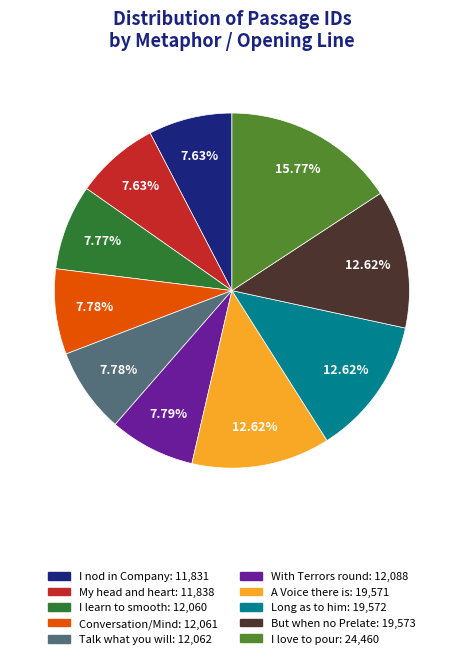

To the nearest percent, what is the combined percentage of Talk what you will and With Terrors round?

16%